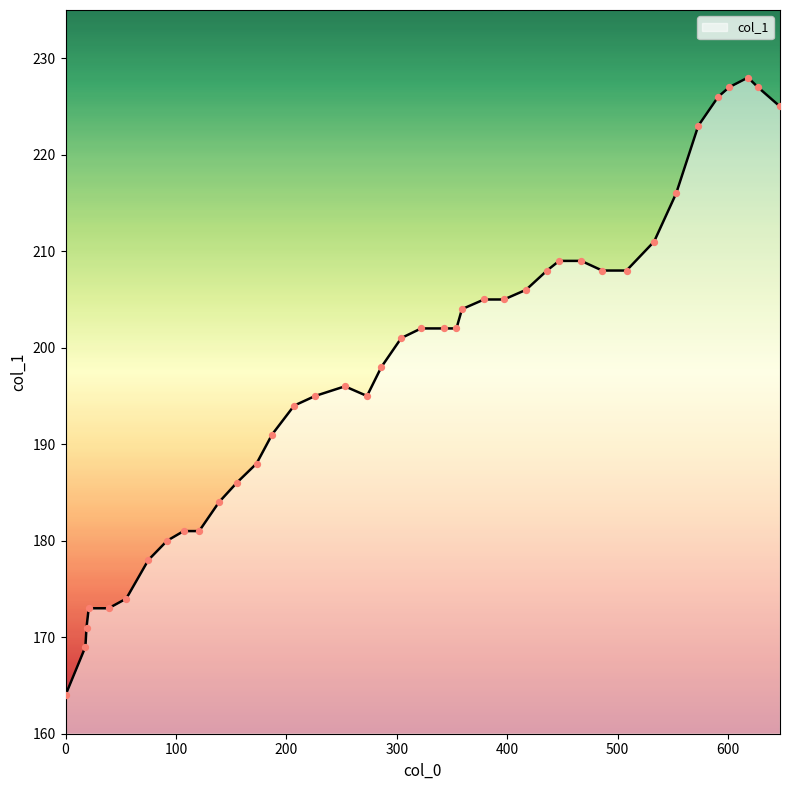

What is the difference between the maximum and minimum values?

64